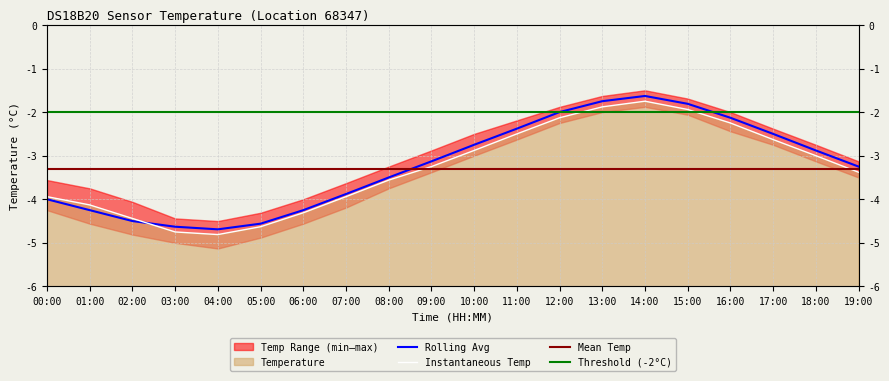

The value of temperature at 11:00 is -1.2. True or false?

False